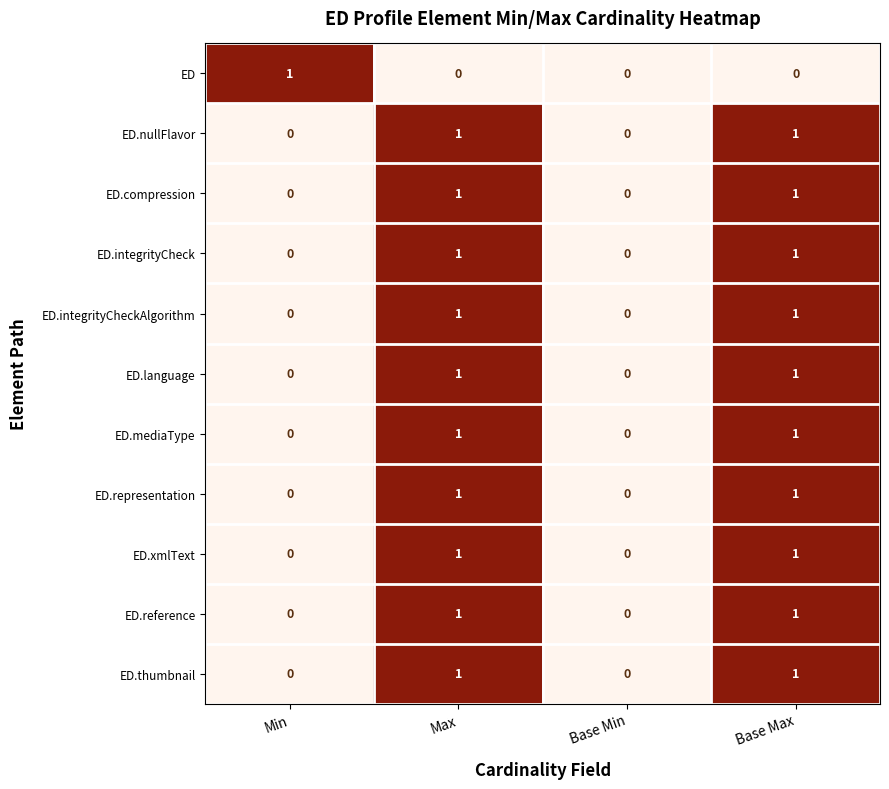

How many ED.integrityCheckAlgorithm values are between 0 and 1?

4